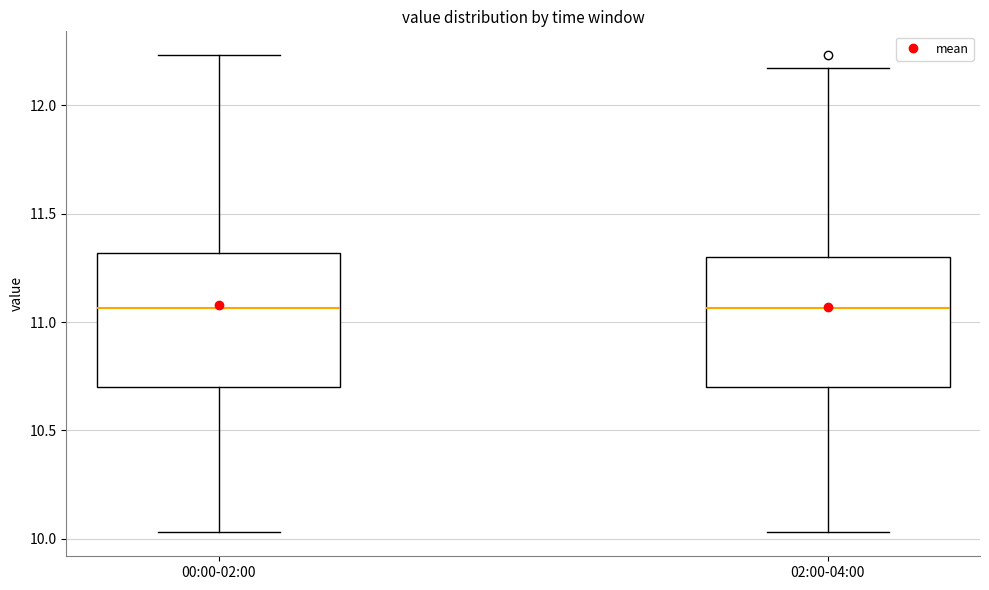

Reading left to right, transcribe this box plot: for each box, give where its median line is, the range the box spans, and where its two whiskers end, as read against the y-axis. The values are not printed on the chart, so give them approximately, as read against the axis.

00:00-02:00: median 11.05, box 10.70 to 11.30, whiskers 10.05 to 12.25
02:00-04:00: median 11.05, box 10.70 to 11.30, whiskers 10.05 to 12.15